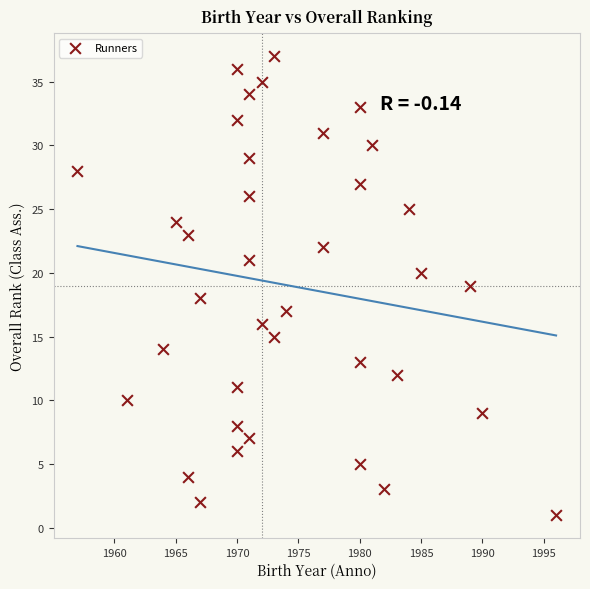

What is the range of X values (max minus min)?

39